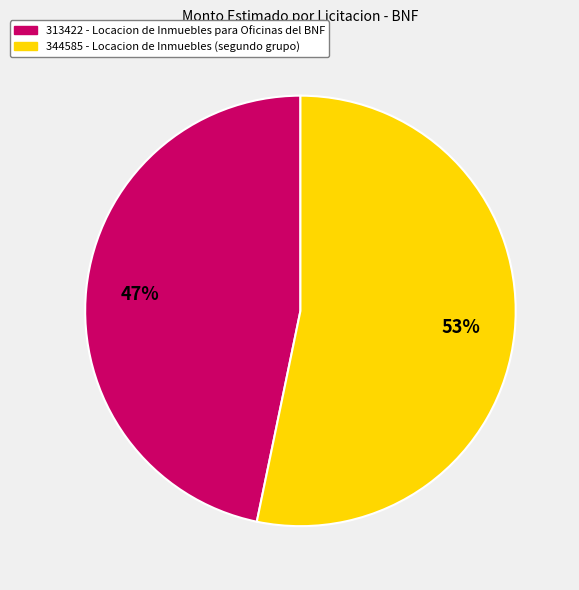

Is there any slice that represents more than half of the pie?

Yes